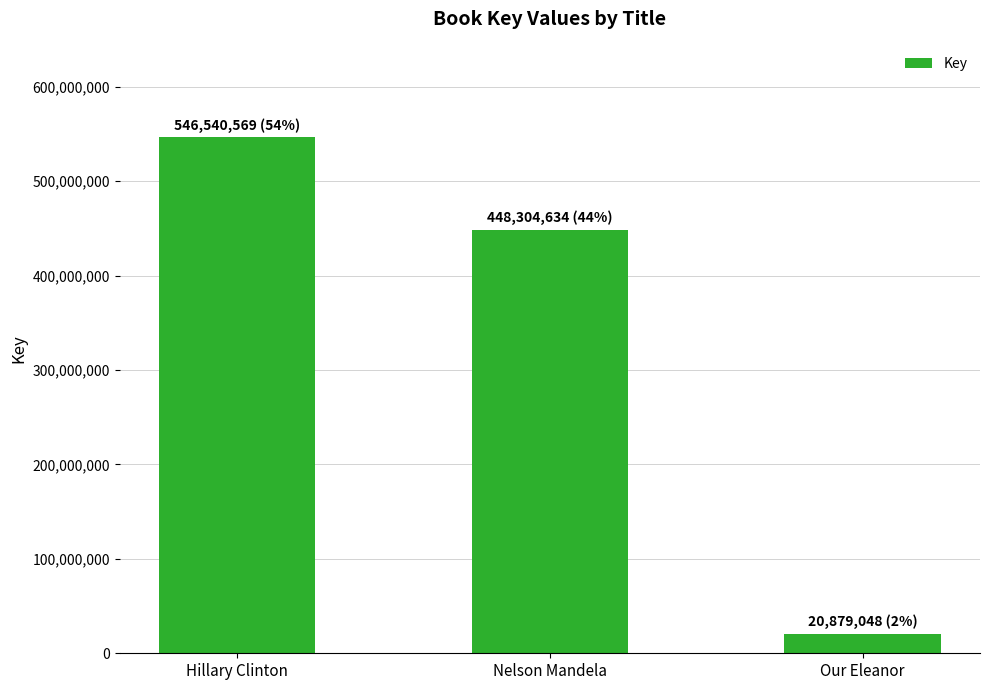

The chart shows a value of 136557048 at Nelson Mandela. True or false?

False